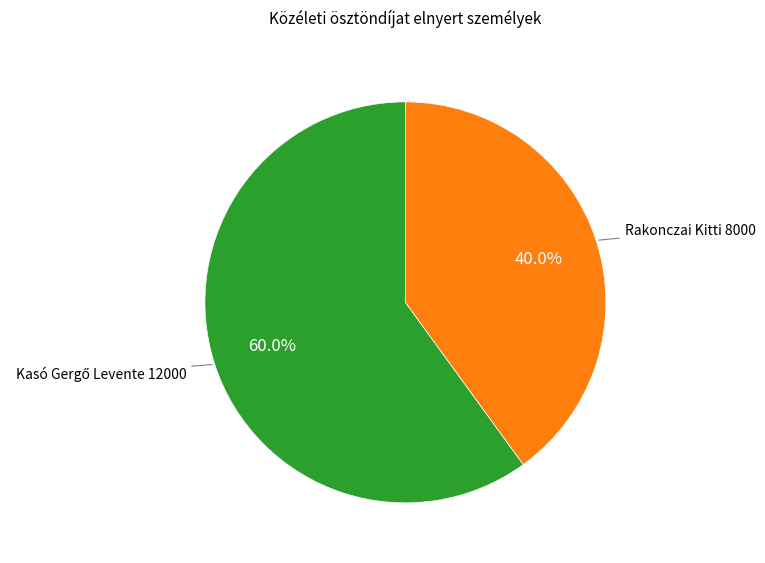

To the nearest percent, what is the average slice percentage?

50%